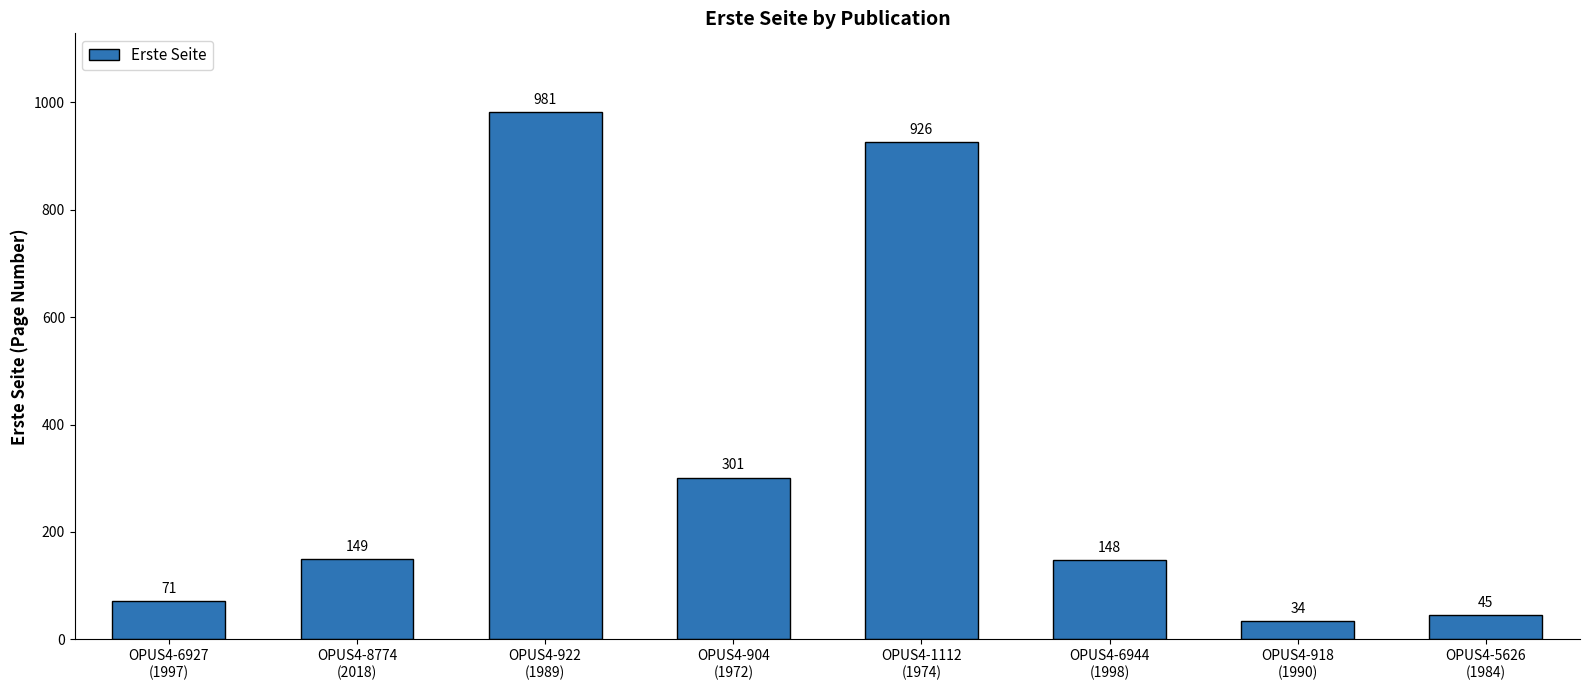

Reading left to right, list all the values displayed in this chart.

OPUS4-6927
(1997)=71	OPUS4-8774
(2018)=149	OPUS4-922
(1989)=981	OPUS4-904
(1972)=301	OPUS4-1112
(1974)=926	OPUS4-6944
(1998)=148	OPUS4-918
(1990)=34	OPUS4-5626
(1984)=45